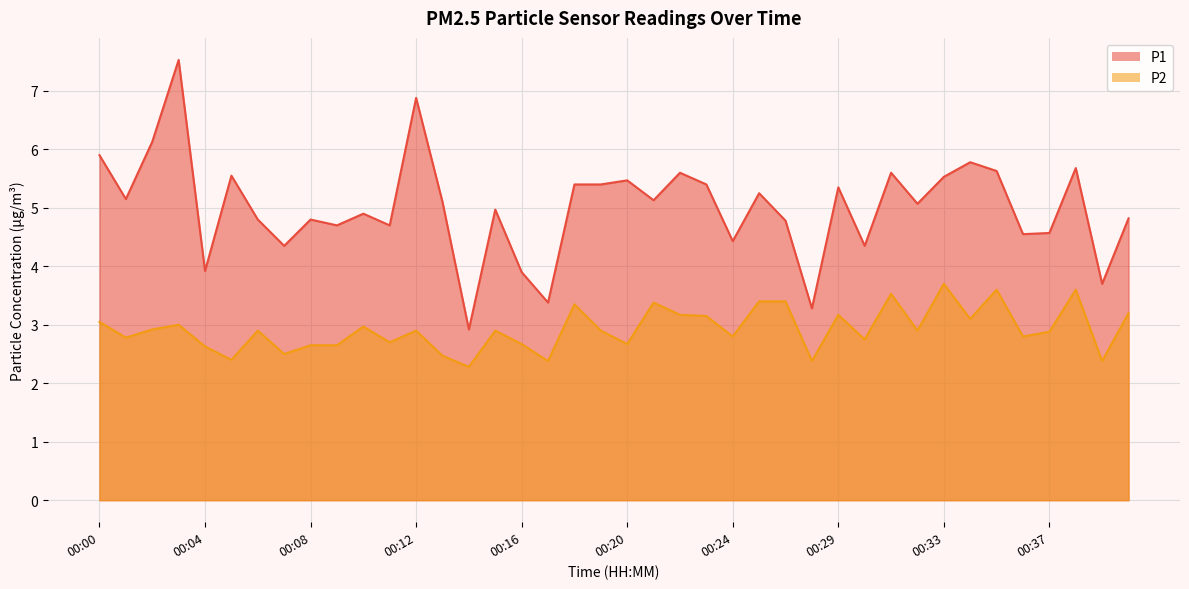

Read the P1 value at 00:24.

4.4